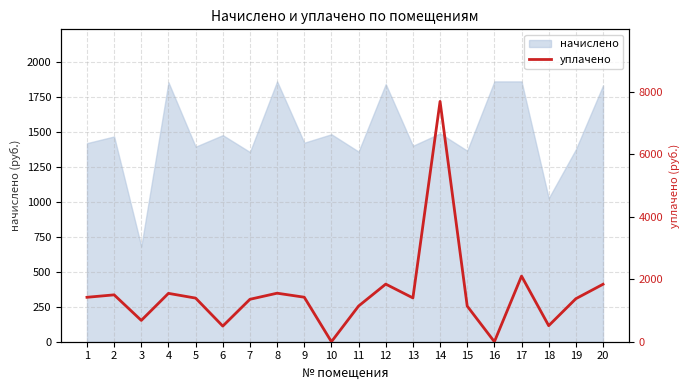

Read the value at 20.

1839.0